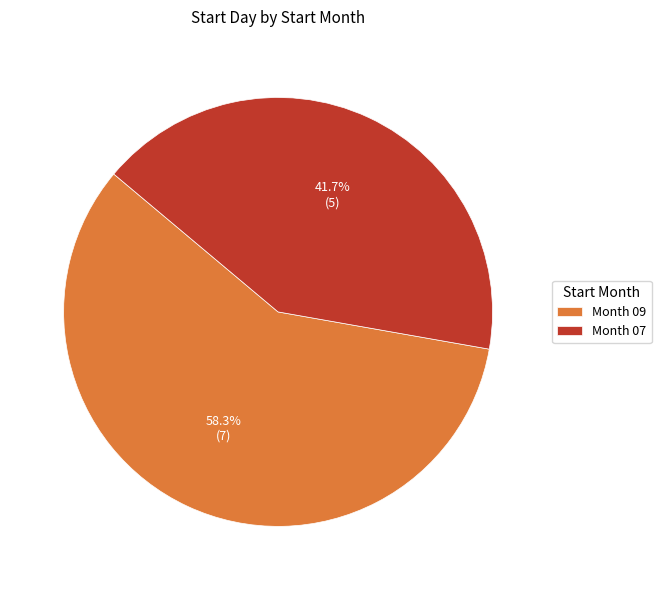

Which slice is the largest?

Month 09